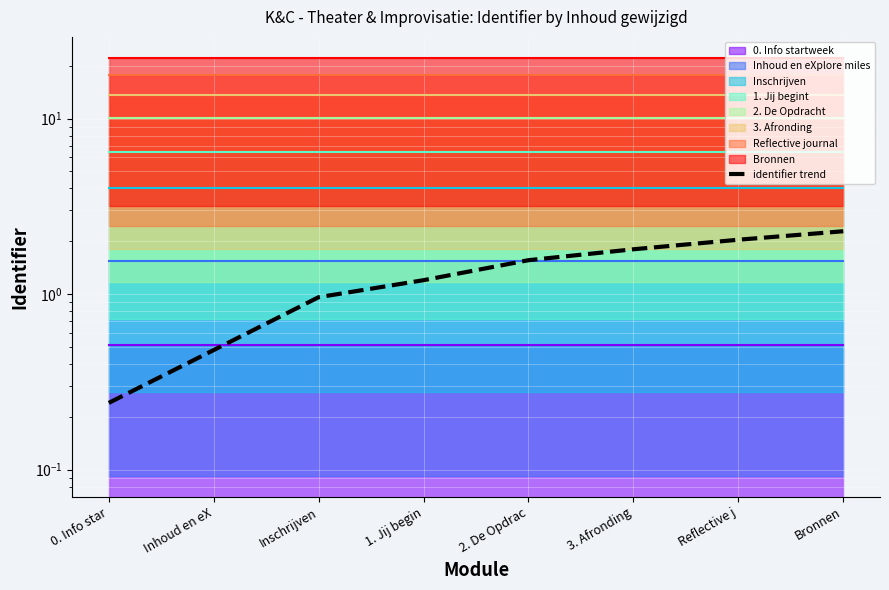

What is the average value?

1.3